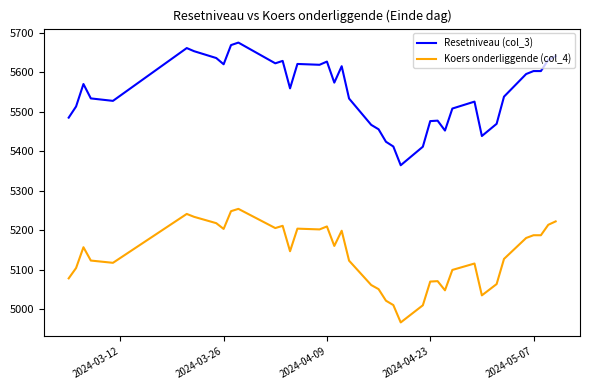

Which series has the widest spread of values?

Resetniveau (col_3)